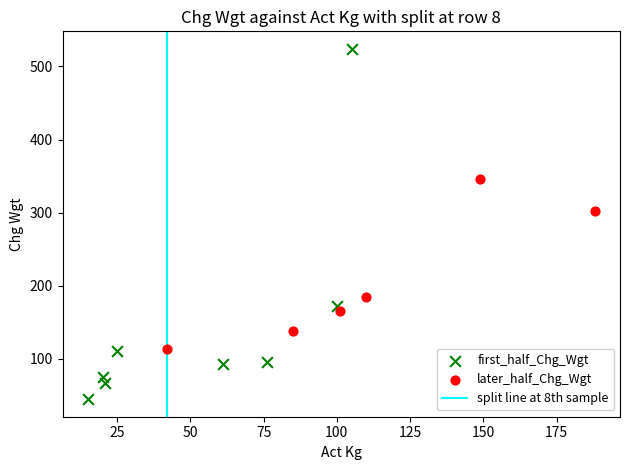

Which series reaches the maximum Y coordinate?

first_half_Chg_Wgt